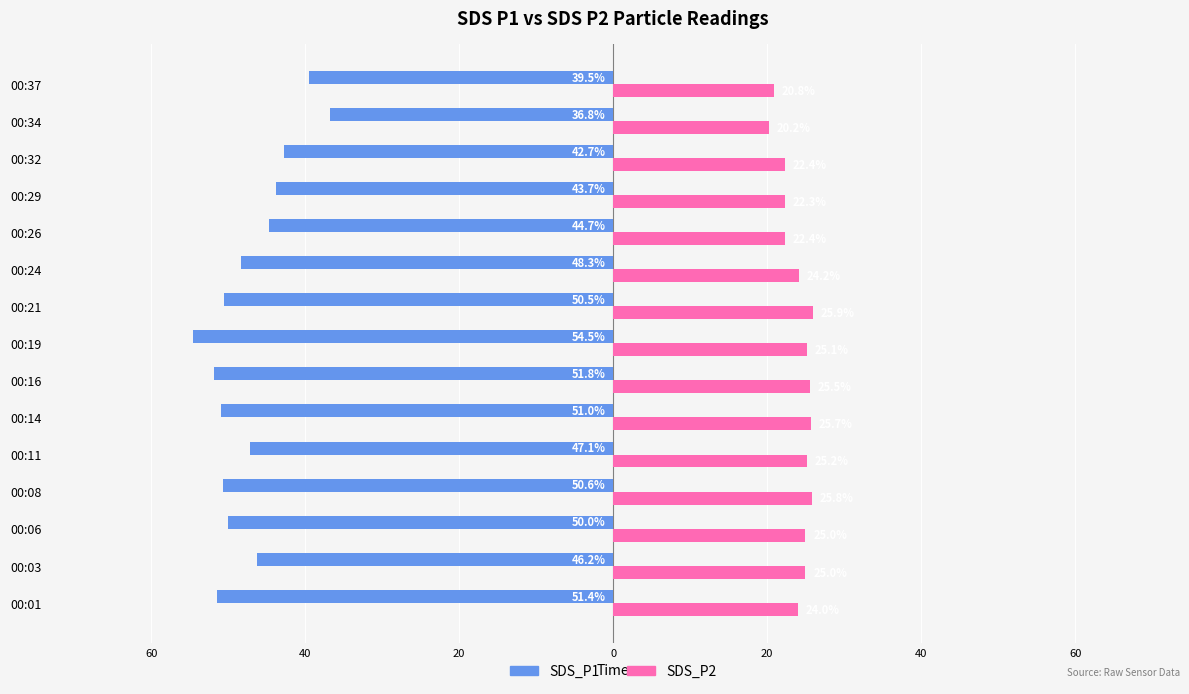

What are all the series names shown in the legend?

SDS_P1, SDS_P2